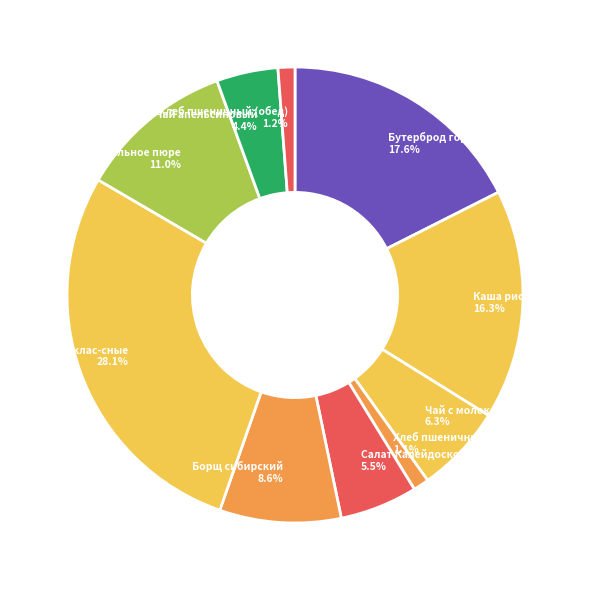

To the nearest percent, what is the combined percentage of Котлеты клас-сные and Чай с молоком?

34%